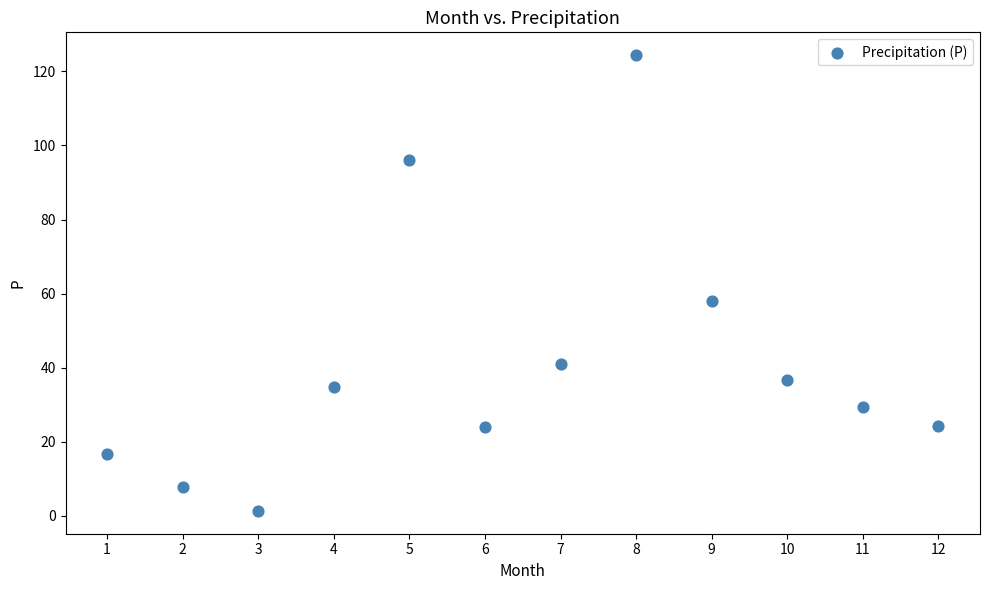

What is the range of X values (max minus min)?

11.0